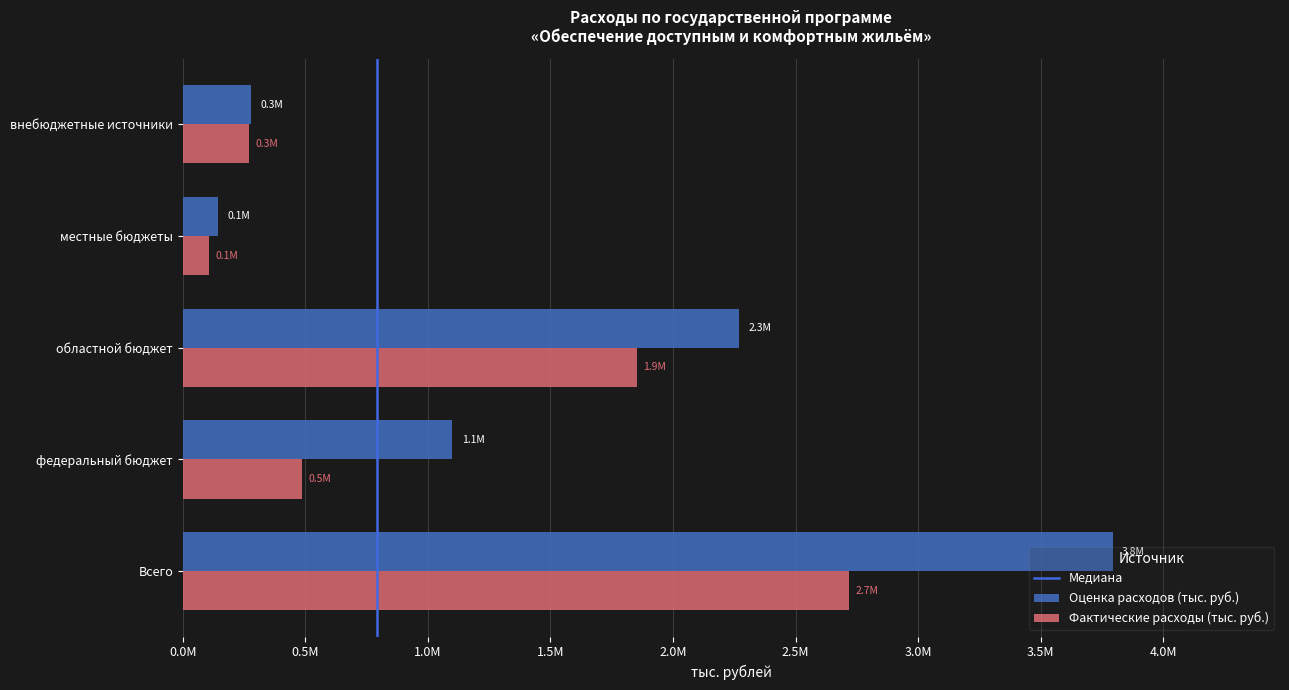

Does the chart contain stacked bars?

No